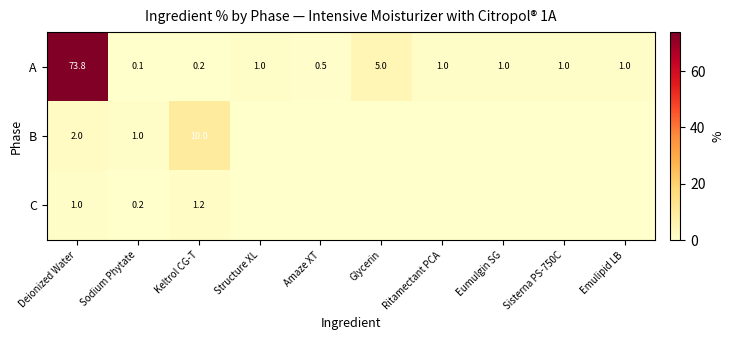

Rank the series at Keltrol CG-T from highest to lowest value.

B, C, A